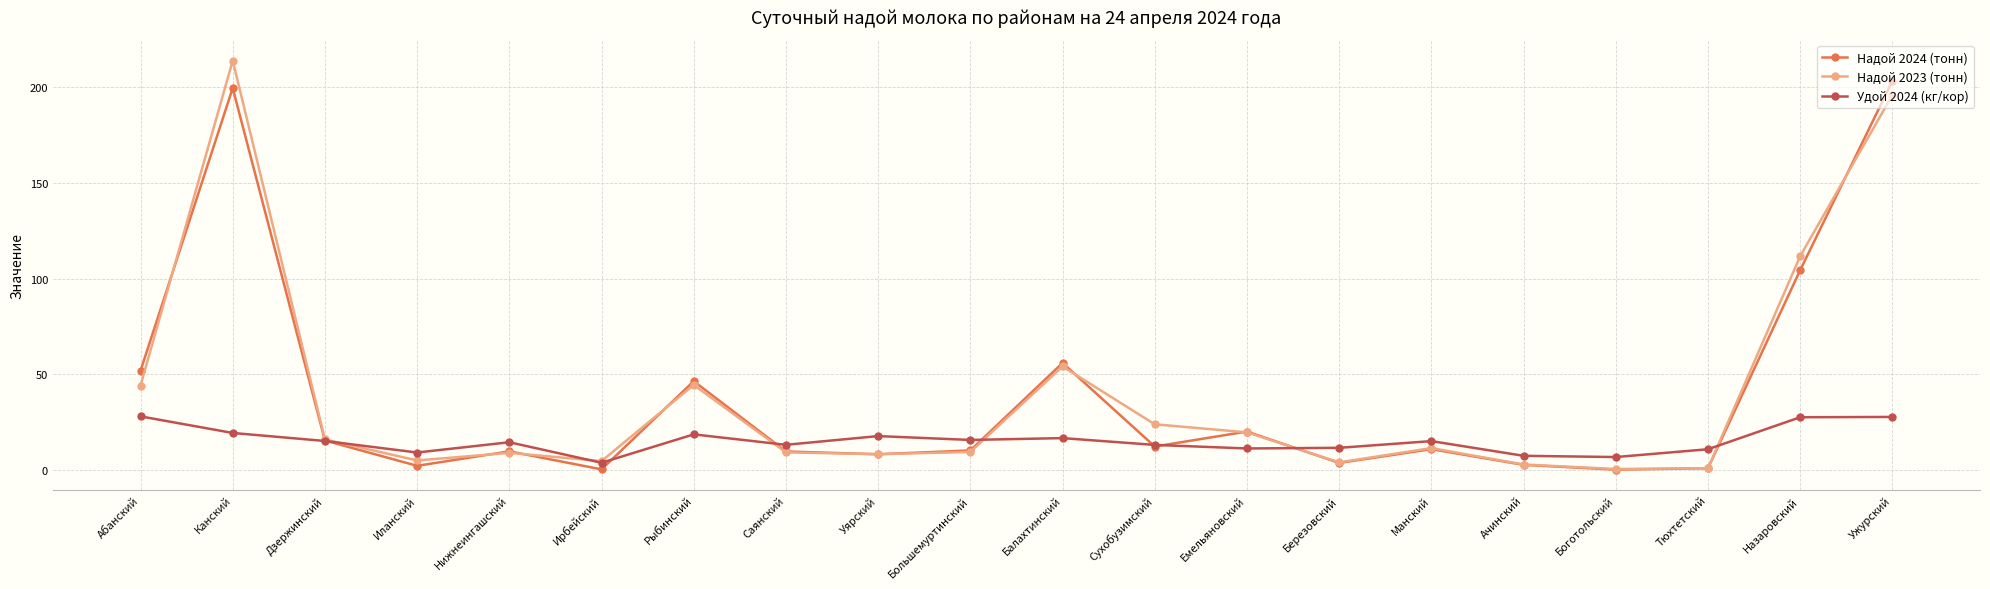

What is the value of the Надой 2024 (тонн) point at the 20th from the left?

203.1